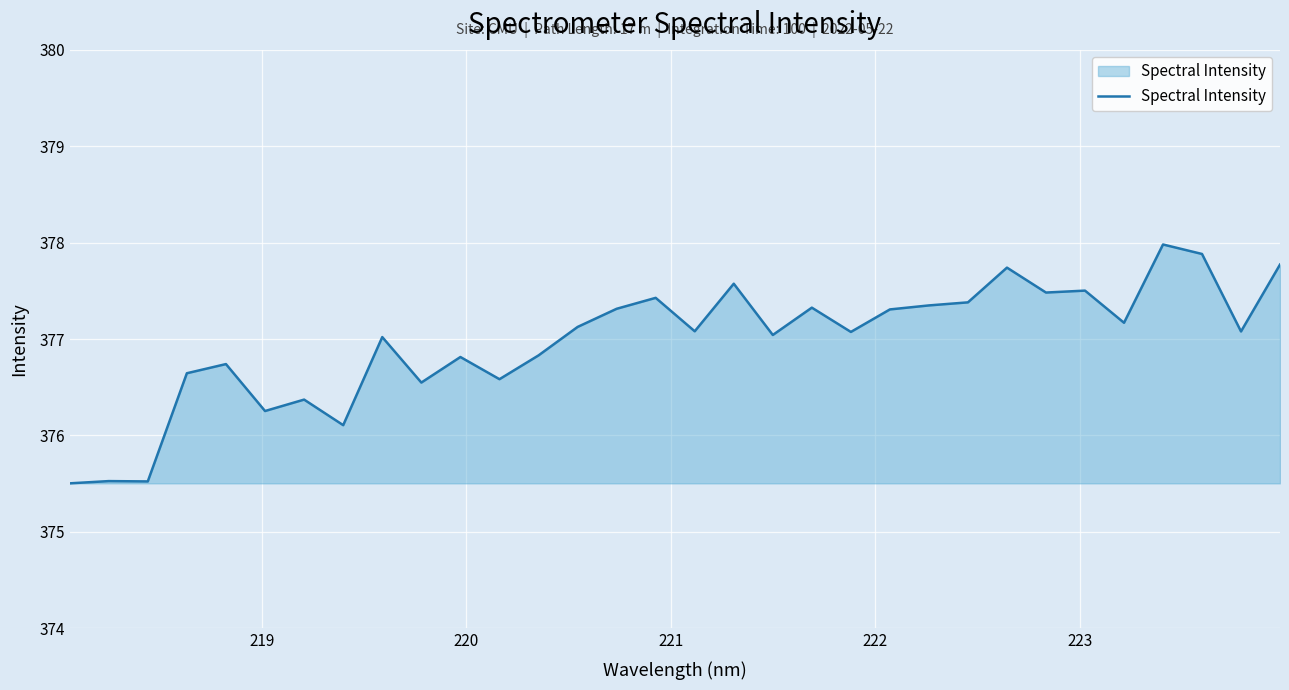

What is the difference between the maximum and minimum values?

2.5